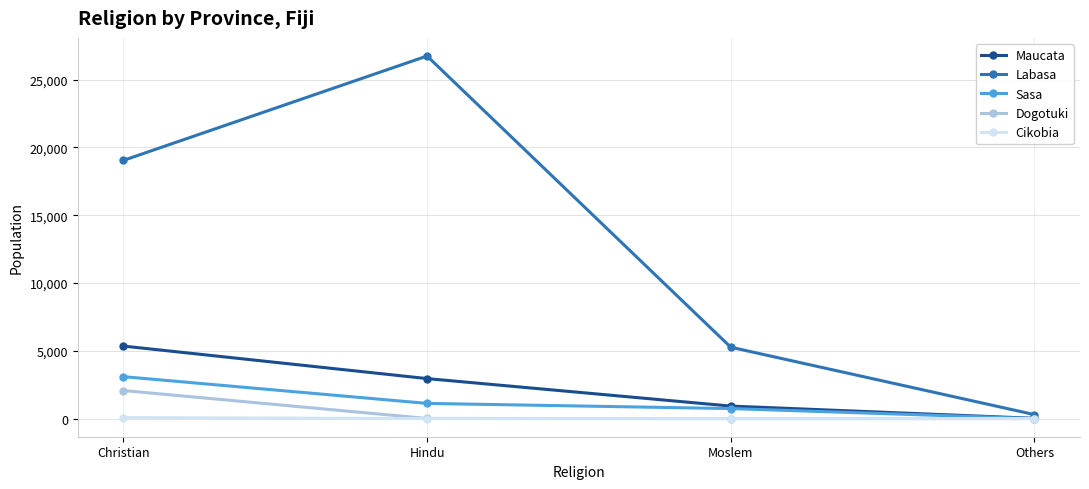

What is the difference between the maximum and minimum values in the Dogotuki series?

2071